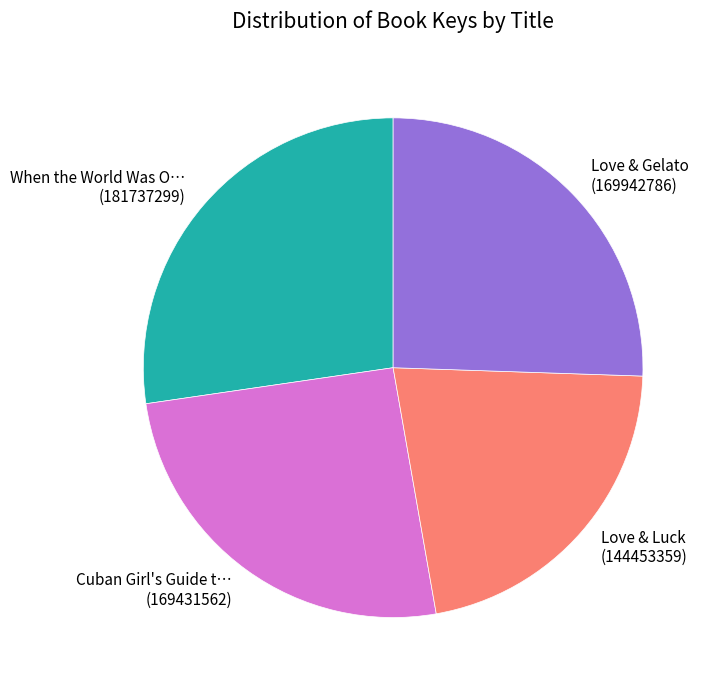

Is there a majority slice in this chart?

No